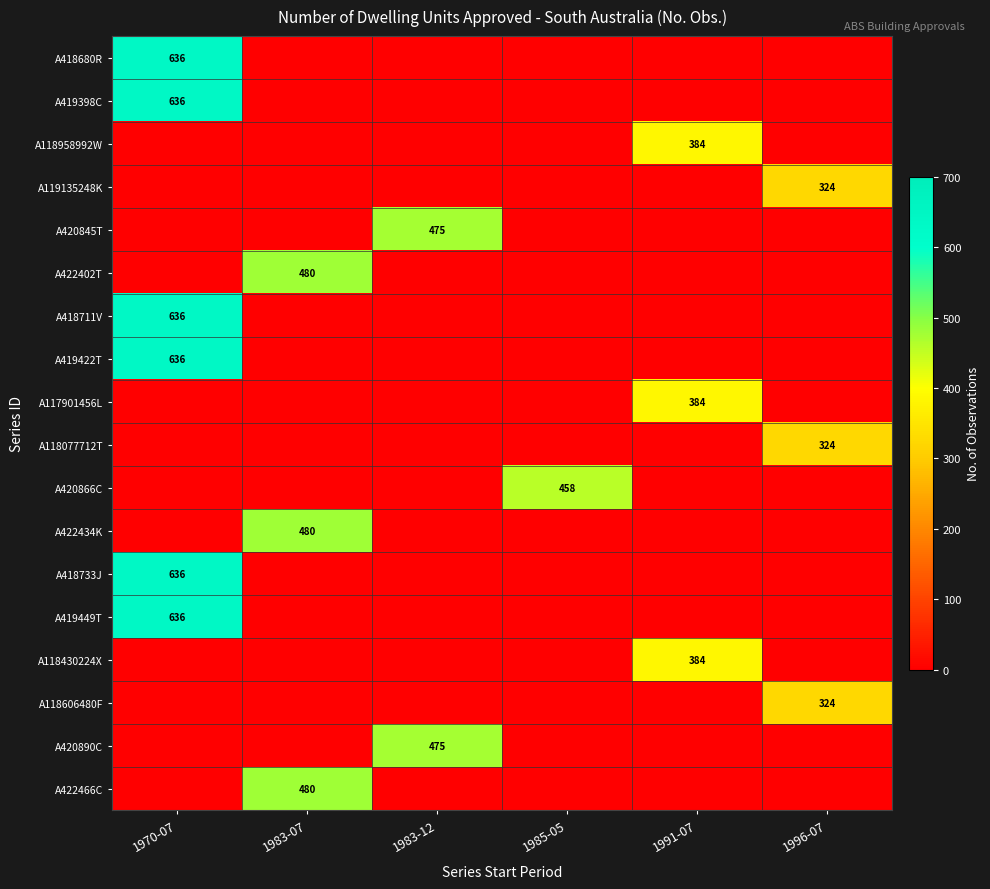

The value of A419449T at 1970-07 is 384. True or false?

False